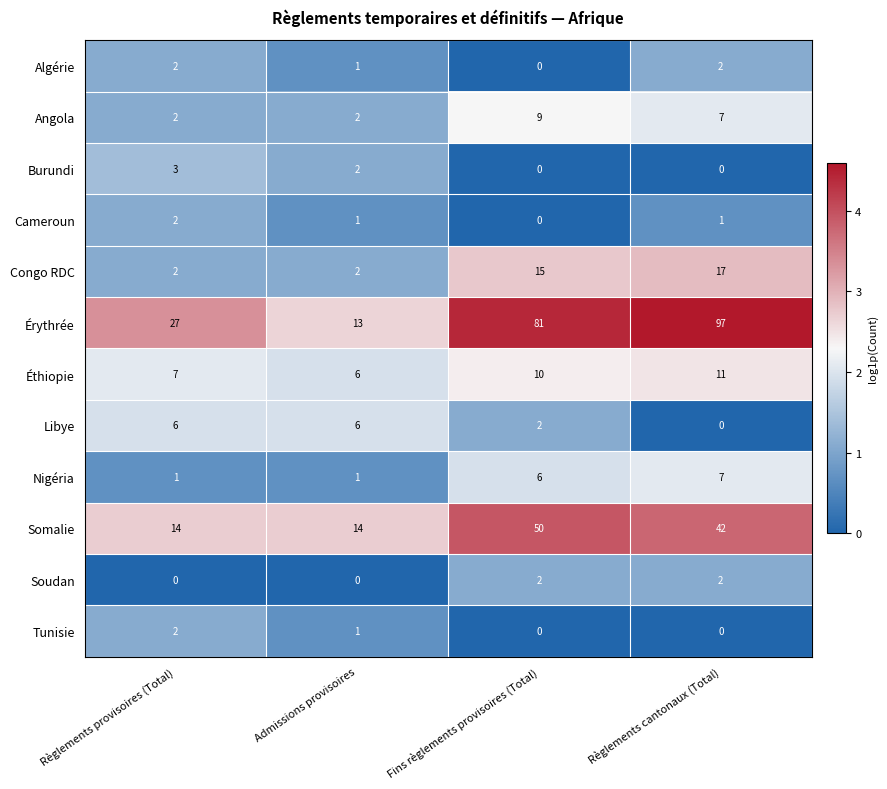

Which series changed the most between Fins règlements provisoires (Total) and Règlements cantonaux (Total)?

Érythrée